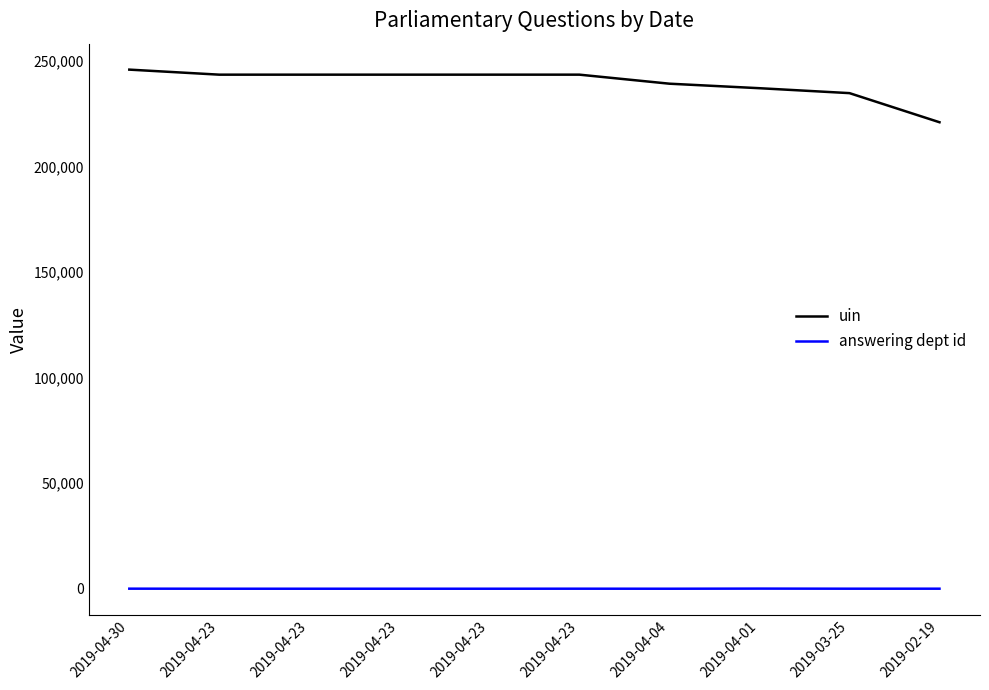

How many lines are shown in the chart?

2